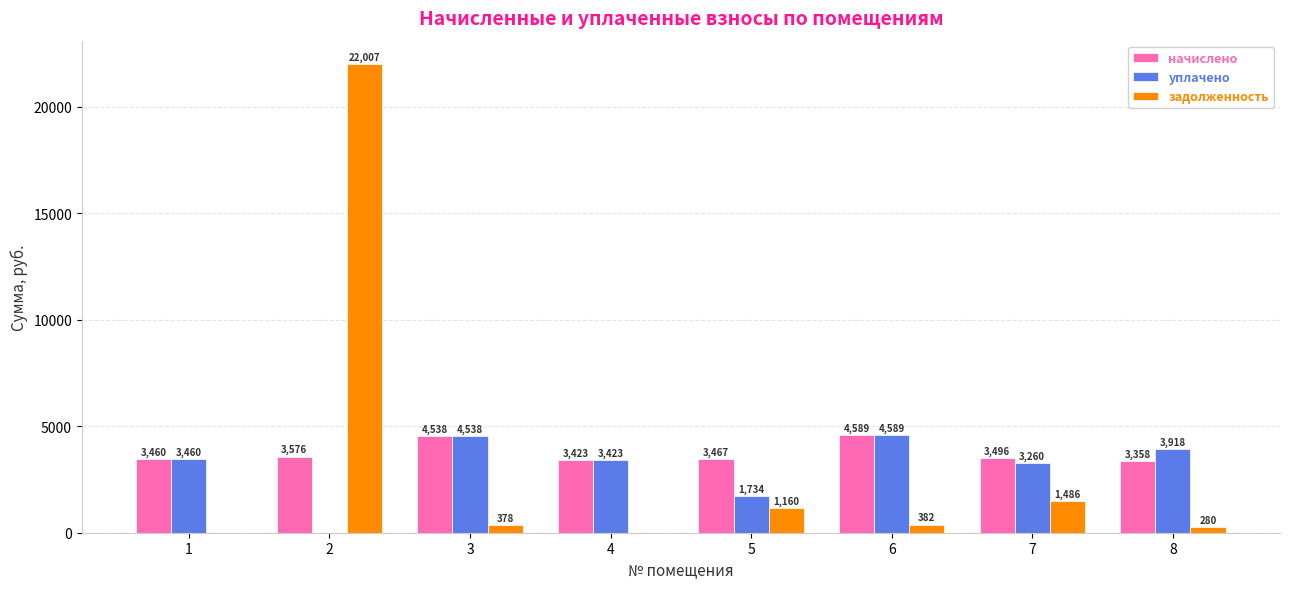

Which series has the largest total across all categories?

начислено